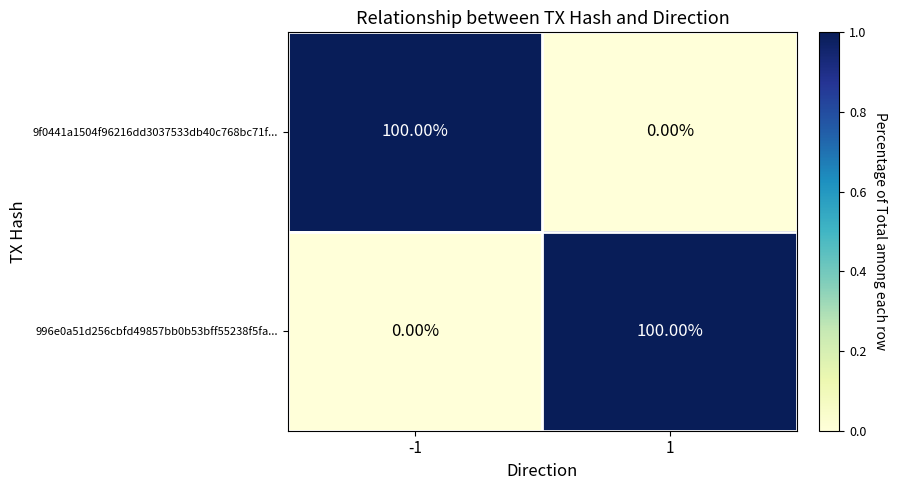

What is the difference between the highest and lowest values at -1?

100